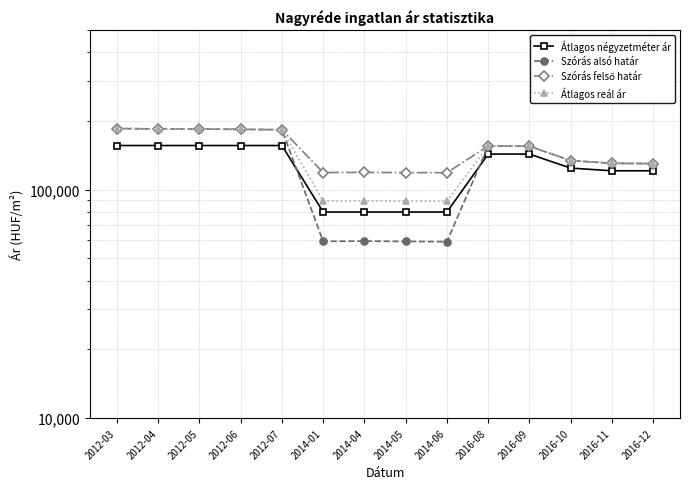

What is the label of the 4th point from the left?

2012-06